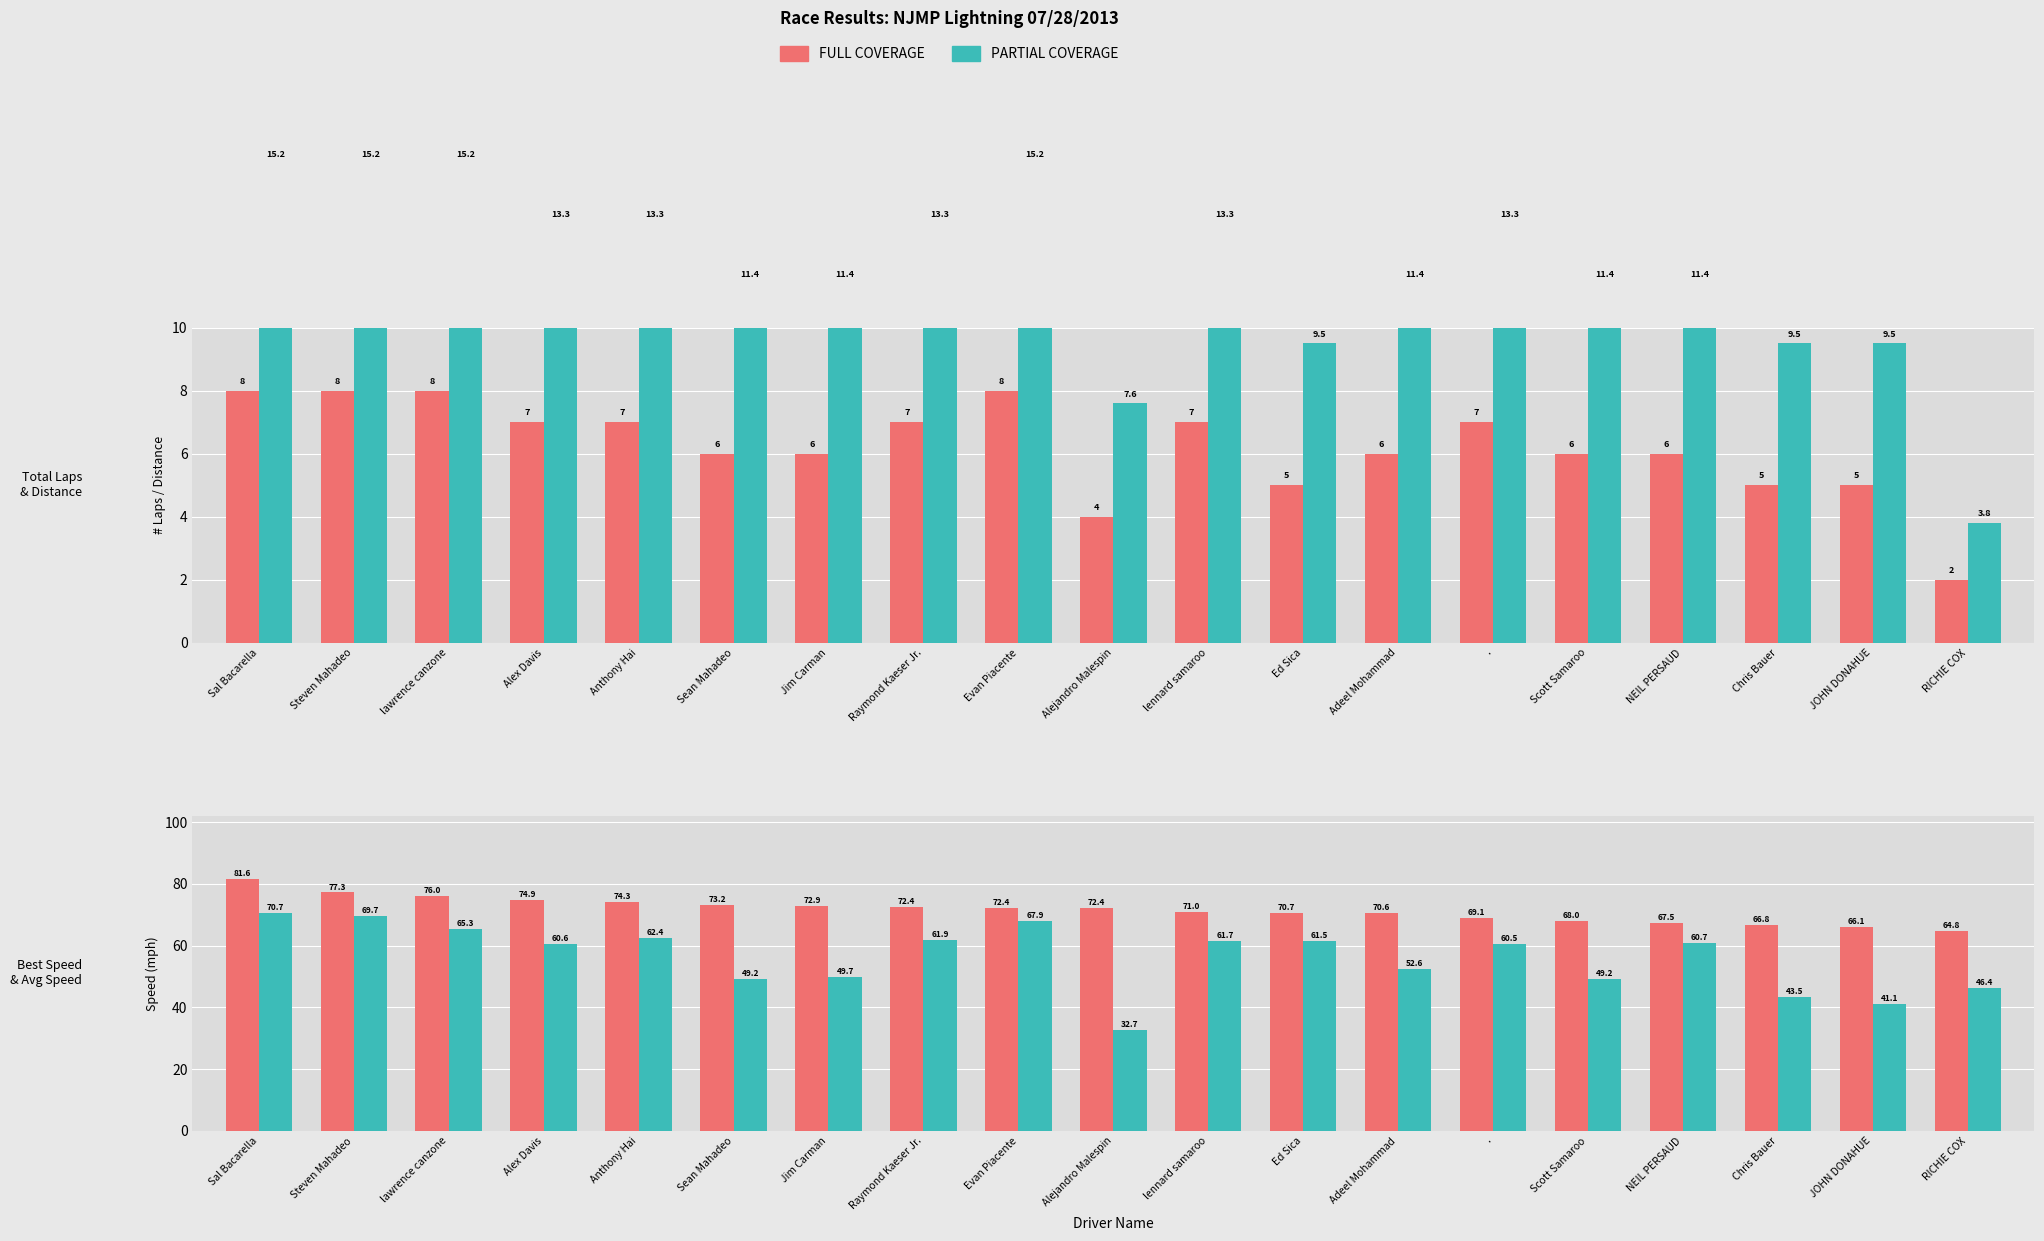

Reading left to right, extract all data points from this chart.

Total Laps: Sal Bacarella=8.0	Steven Mahadeo=8.0	lawrence canzone=8.0	Alex Davis=7.0	Anthony Hai=7.0	Sean Mahadeo=6.0	Jim Carman=6.0	Raymond Kaeser Jr.=7.0	Evan Piacente=8.0	Alejandro Malespin=4.0	lennard samaroo=7.0	Ed Sica=5.0	Adeel Mohammad=6.0	.=7.0	Scott Samaroo=6.0	NEIL PERSAUD=6.0	Chris Bauer=5.0	JOHN DONAHUE=5.0	RICHIE COX=2.0
Total Distance: Sal Bacarella=15.2	Steven Mahadeo=15.2	lawrence canzone=15.2	Alex Davis=13.3	Anthony Hai=13.3	Sean Mahadeo=11.4	Jim Carman=11.4	Raymond Kaeser Jr.=13.3	Evan Piacente=15.2	Alejandro Malespin=7.6	lennard samaroo=13.3	Ed Sica=9.5	Adeel Mohammad=11.4	.=13.3	Scott Samaroo=11.4	NEIL PERSAUD=11.4	Chris Bauer=9.5	JOHN DONAHUE=9.5	RICHIE COX=3.8
Best Speed: Sal Bacarella=81.6	Steven Mahadeo=77.3	lawrence canzone=76.0	Alex Davis=74.9	Anthony Hai=74.3	Sean Mahadeo=73.2	Jim Carman=72.9	Raymond Kaeser Jr.=72.4	Evan Piacente=72.4	Alejandro Malespin=72.4	lennard samaroo=71.0	Ed Sica=70.7	Adeel Mohammad=70.6	.=69.1	Scott Samaroo=68.0	NEIL PERSAUD=67.5	Chris Bauer=66.8	JOHN DONAHUE=66.1	RICHIE COX=64.8
Average Speed: Sal Bacarella=70.7	Steven Mahadeo=69.7	lawrence canzone=65.3	Alex Davis=60.6	Anthony Hai=62.4	Sean Mahadeo=49.2	Jim Carman=49.7	Raymond Kaeser Jr.=61.9	Evan Piacente=67.9	Alejandro Malespin=32.7	lennard samaroo=61.7	Ed Sica=61.5	Adeel Mohammad=52.6	.=60.5	Scott Samaroo=49.2	NEIL PERSAUD=60.7	Chris Bauer=43.5	JOHN DONAHUE=41.1	RICHIE COX=46.4